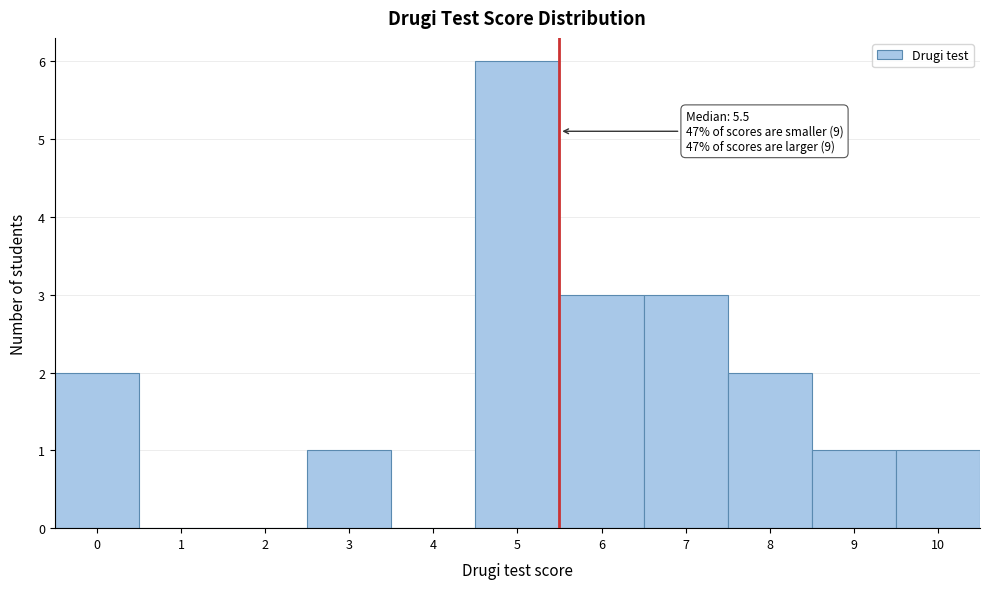

Which range on the x-axis has the tallest bar?

4.5 to 5.5